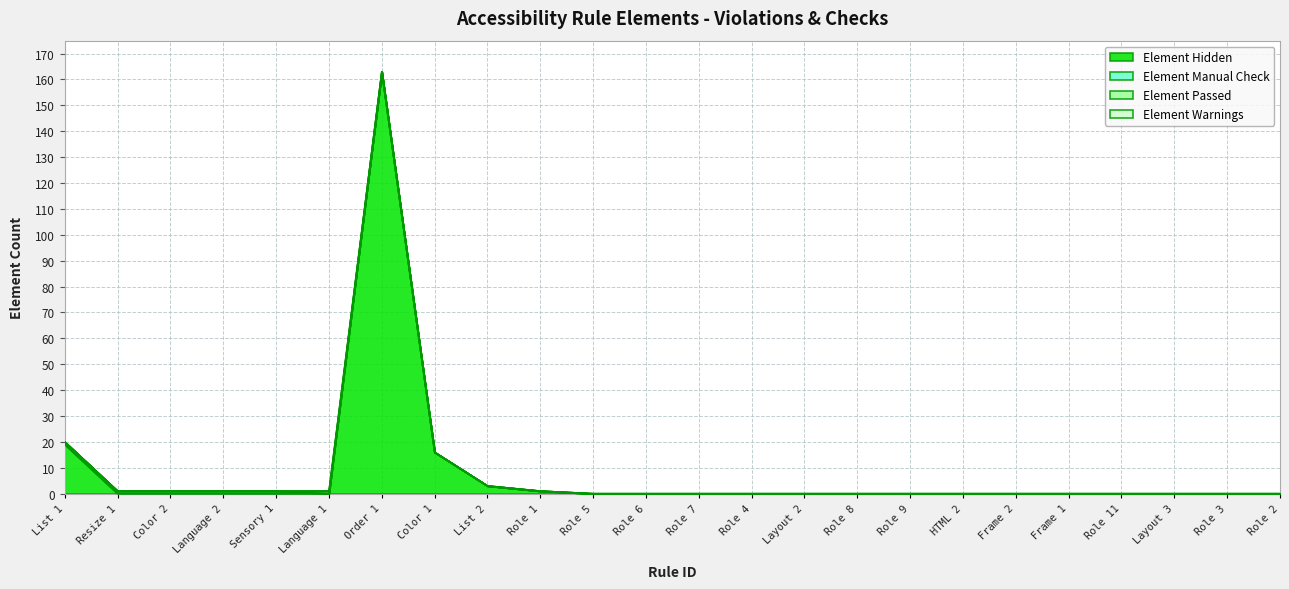

Reading right to left, list all the values displayed in this chart.

Element Hidden: Role 2=0	Role 3=0	Layout 3=0	Role 11=0	Frame 1=0	Frame 2=0	HTML 2=0	Role 9=0	Role 8=0	Layout 2=0	Role 4=0	Role 7=0	Role 6=0	Role 5=0	Role 1=1	List 2=3	Color 1=16	Order 1=163	Language 1=0	Sensory 1=0	Language 2=0	Color 2=0	Resize 1=0	List 1=19
Element Manual Check: Role 2=0	Role 3=0	Layout 3=0	Role 11=0	Frame 1=0	Frame 2=0	HTML 2=0	Role 9=0	Role 8=0	Layout 2=0	Role 4=0	Role 7=0	Role 6=0	Role 5=0	Role 1=0	List 2=0	Color 1=0	Order 1=0	Language 1=0	Sensory 1=1	Language 2=1	Color 2=1	Resize 1=1	List 1=1
Element Passed: Role 2=0	Role 3=0	Layout 3=0	Role 11=0	Frame 1=0	Frame 2=0	HTML 2=0	Role 9=0	Role 8=0	Layout 2=0	Role 4=0	Role 7=0	Role 6=0	Role 5=0	Role 1=0	List 2=0	Color 1=0	Order 1=0	Language 1=1	Sensory 1=0	Language 2=0	Color 2=0	Resize 1=0	List 1=0
Element Warnings: Role 2=0	Role 3=0	Layout 3=0	Role 11=0	Frame 1=0	Frame 2=0	HTML 2=0	Role 9=0	Role 8=0	Layout 2=0	Role 4=0	Role 7=0	Role 6=0	Role 5=0	Role 1=0	List 2=0	Color 1=0	Order 1=0	Language 1=0	Sensory 1=0	Language 2=0	Color 2=0	Resize 1=0	List 1=0